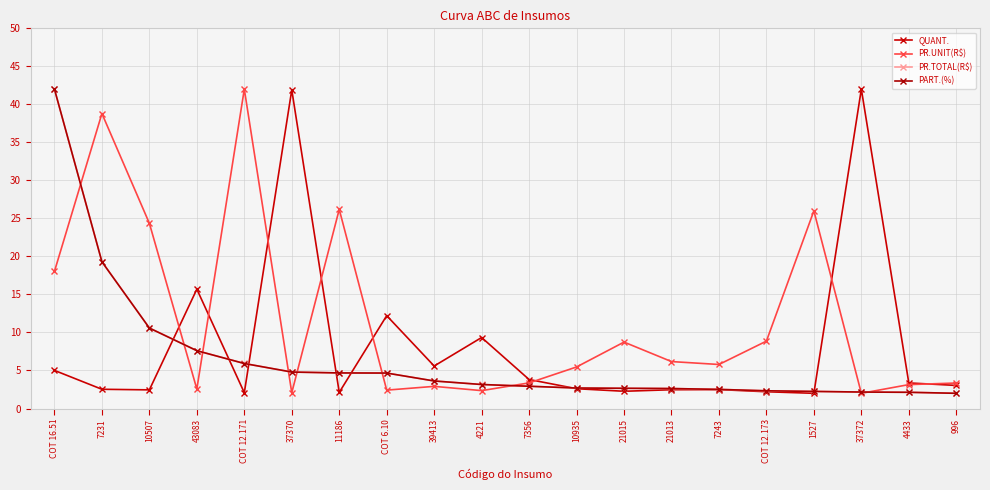

Does the chart have visible grid lines?

Yes